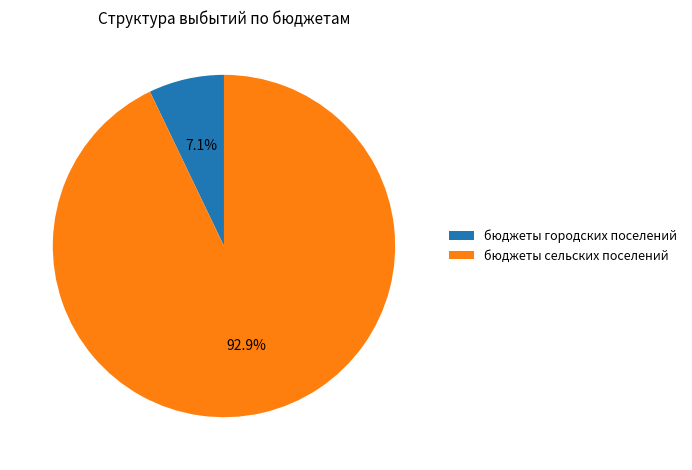

Combined, what portion of the pie is бюджеты городских поселений and бюджеты сельских поселений?

100.0%